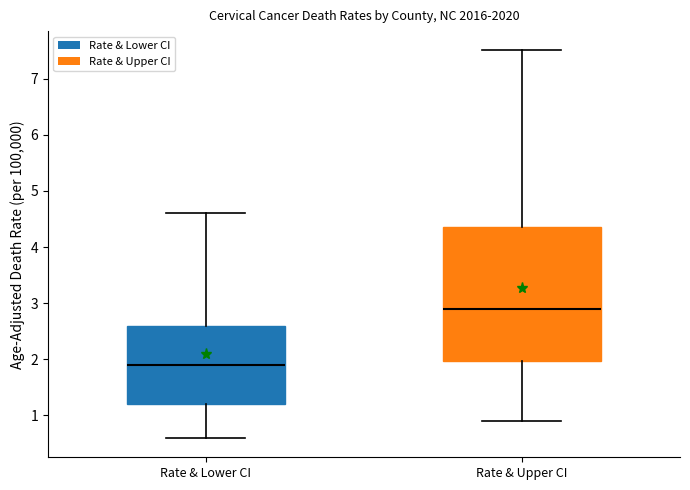

Which box has the highest median line?

Rate & Upper CI